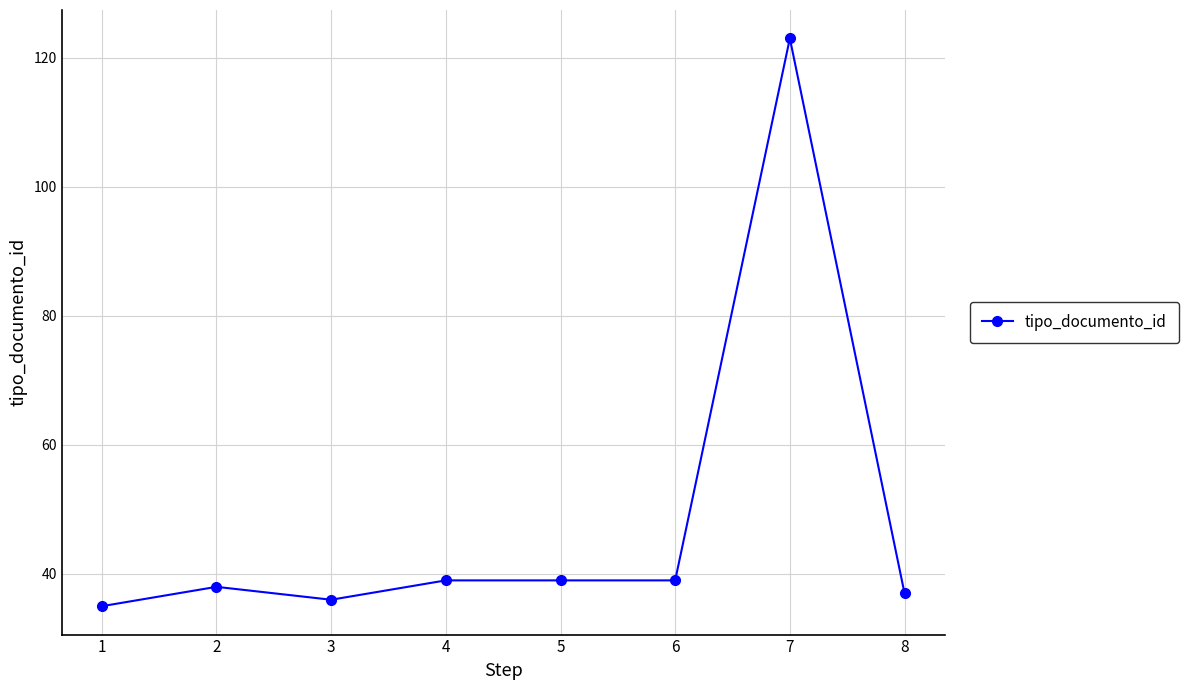

At which category does the chart reach its minimum across all series?

1